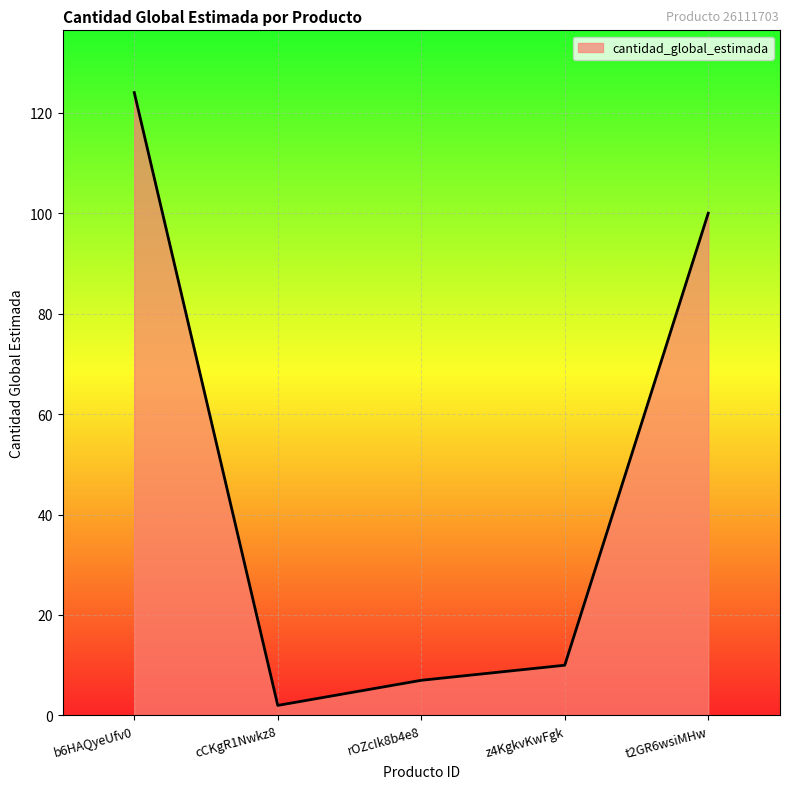

How many lines are shown in the chart?

1